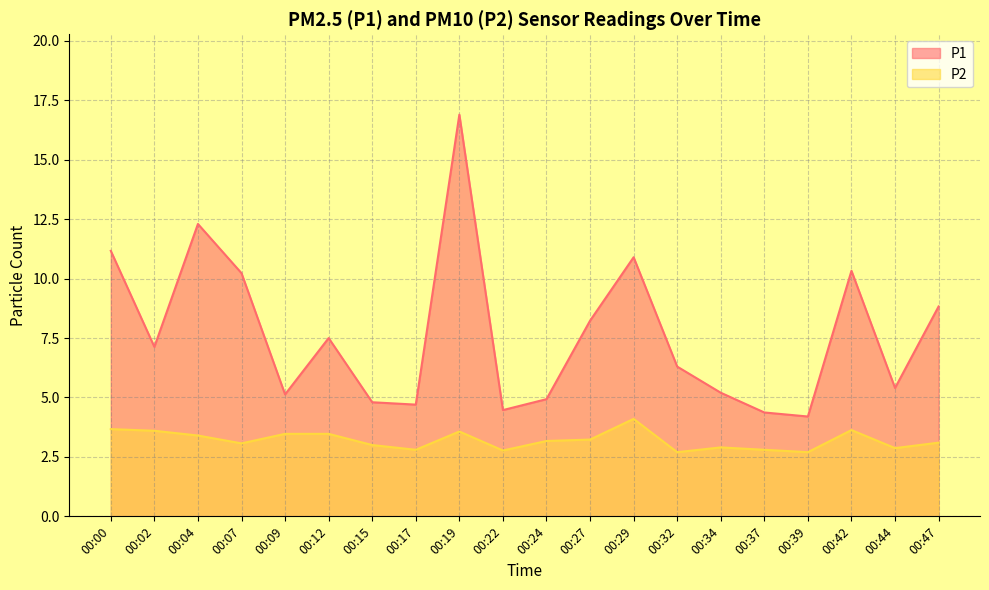

Reading left to right, list all the values displayed in this chart.

P1: 11.2	7.1	12.3	10.2	5.1	7.5	4.8	4.7	16.9	4.5	4.9	8.2	10.9	6.3	5.2	4.4	4.2	10.3	5.4	8.8
P2: 3.7	3.6	3.4	3.1	3.5	3.5	3.0	2.8	3.6	2.8	3.2	3.2	4.1	2.7	2.9	2.8	2.7	3.6	2.9	3.1